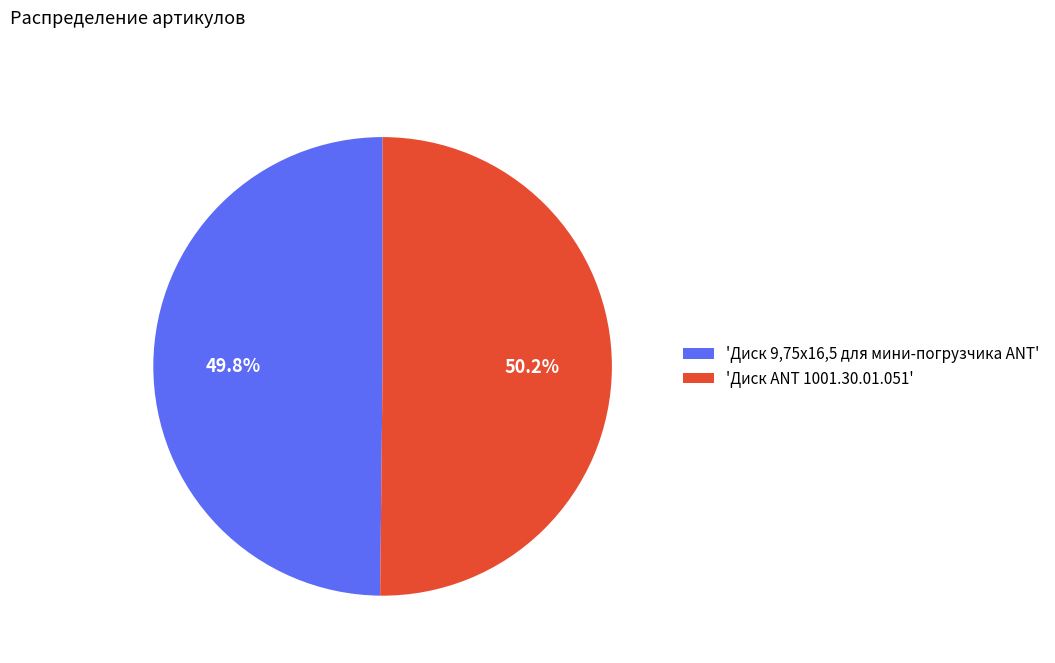

Is there any slice that represents more than half of the pie?

Yes